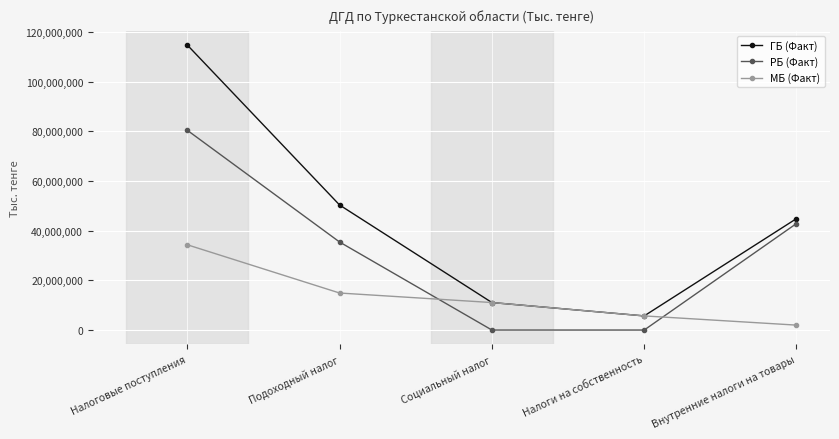

What position from the left is Налоги на собственность?

4